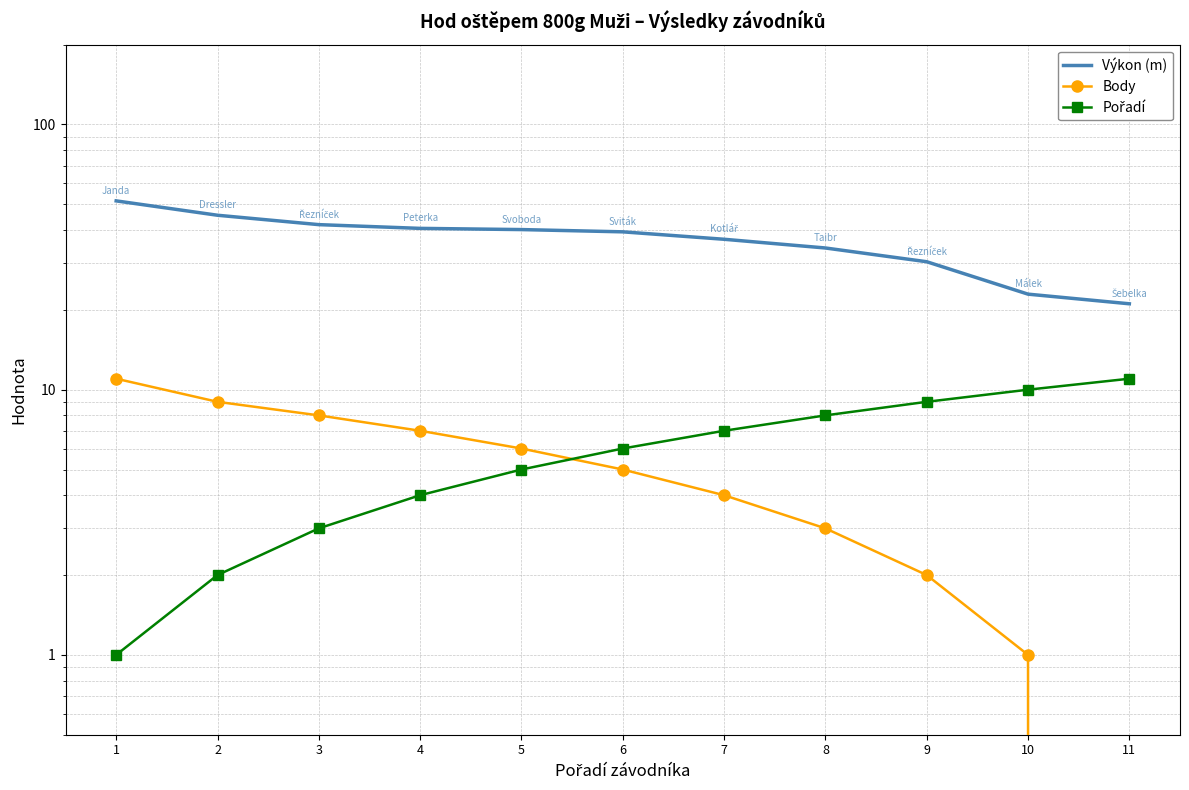

Reading right to left, what are all the values shown in this chart?

Výkon (m): 11=21.1	10=22.9	9=30.4	8=34.2	7=36.9	6=39.4	5=40.1	4=40.6	3=41.9	2=45.5	1=51.5
Body: 11=0.0	10=1.0	9=2.0	8=3.0	7=4.0	6=5.0	5=6.0	4=7.0	3=8.0	2=9.0	1=11.0
Pořadí: 11=11.0	10=10.0	9=9.0	8=8.0	7=7.0	6=6.0	5=5.0	4=4.0	3=3.0	2=2.0	1=1.0